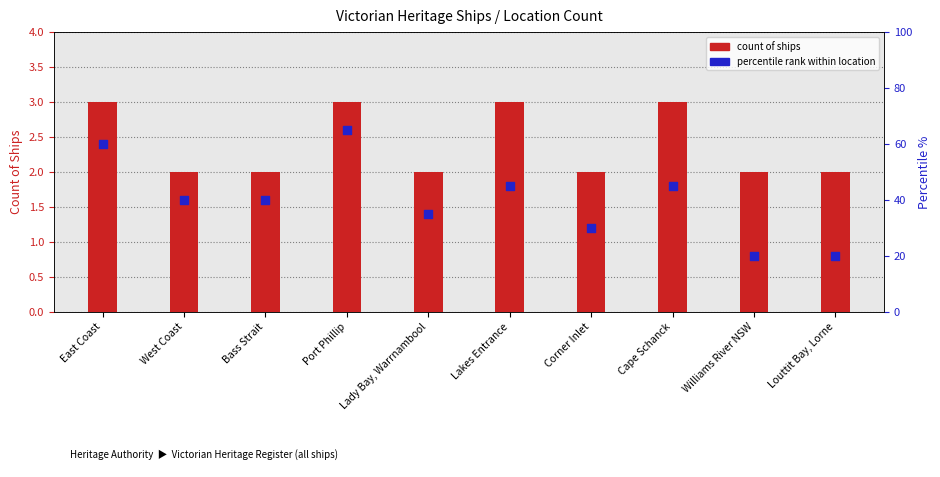

Which series contains the lowest Y value?

count of ships